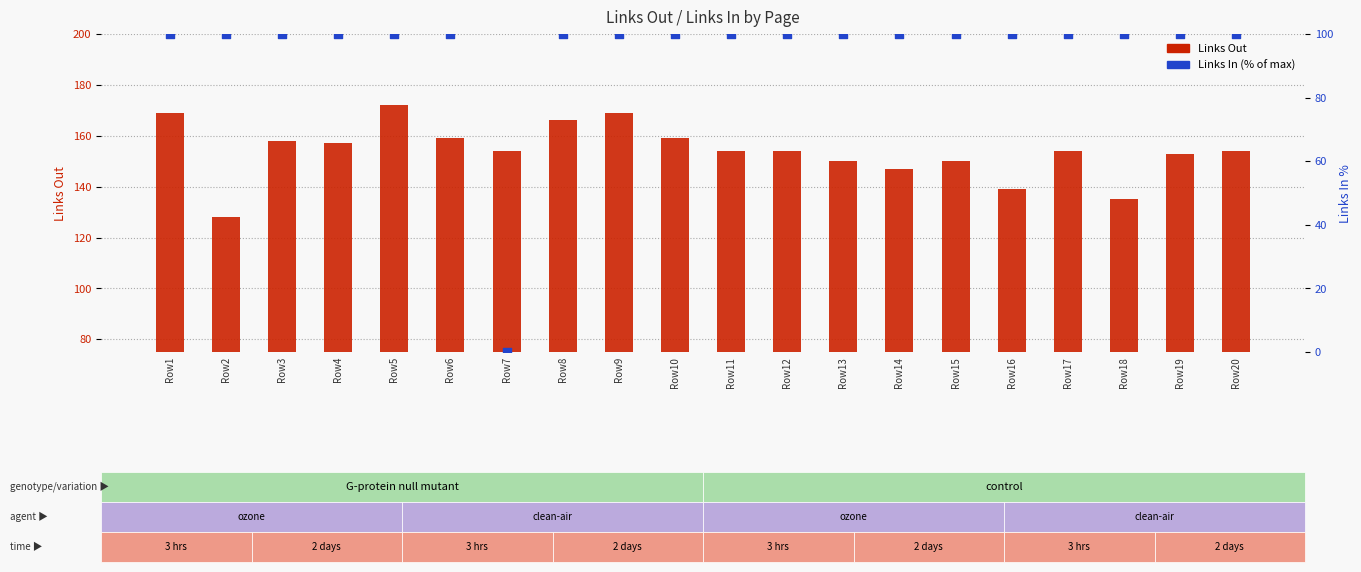

Which series has the largest Y range (max minus min)?

Links In (% of max)